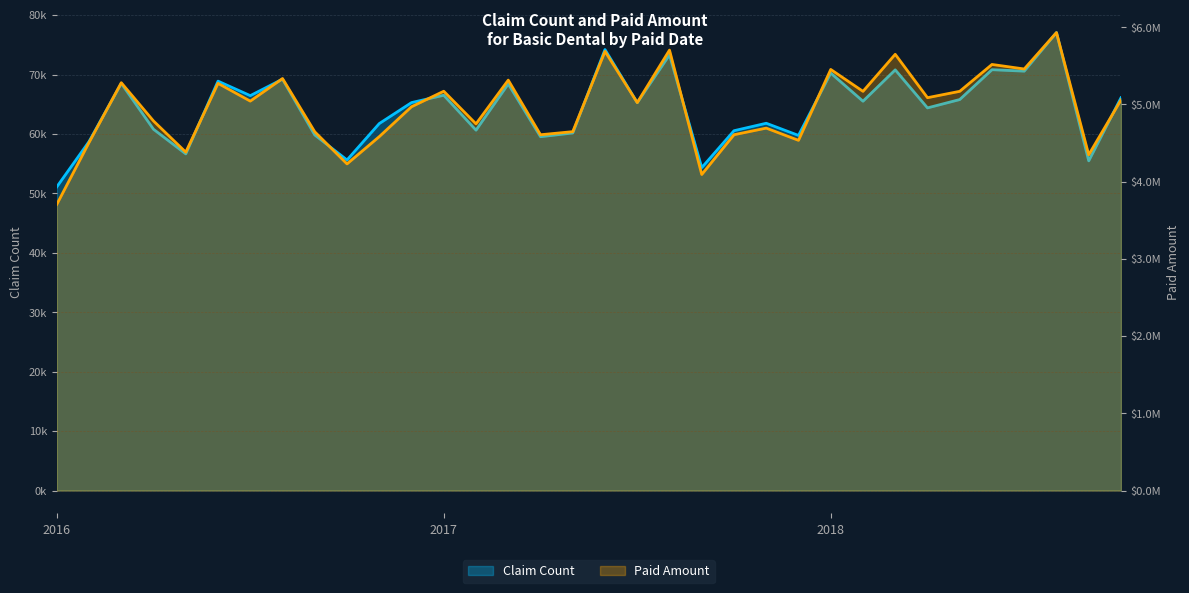

Rank the series by their maximum value, from highest to lowest.

Paid Amount, Claim Count